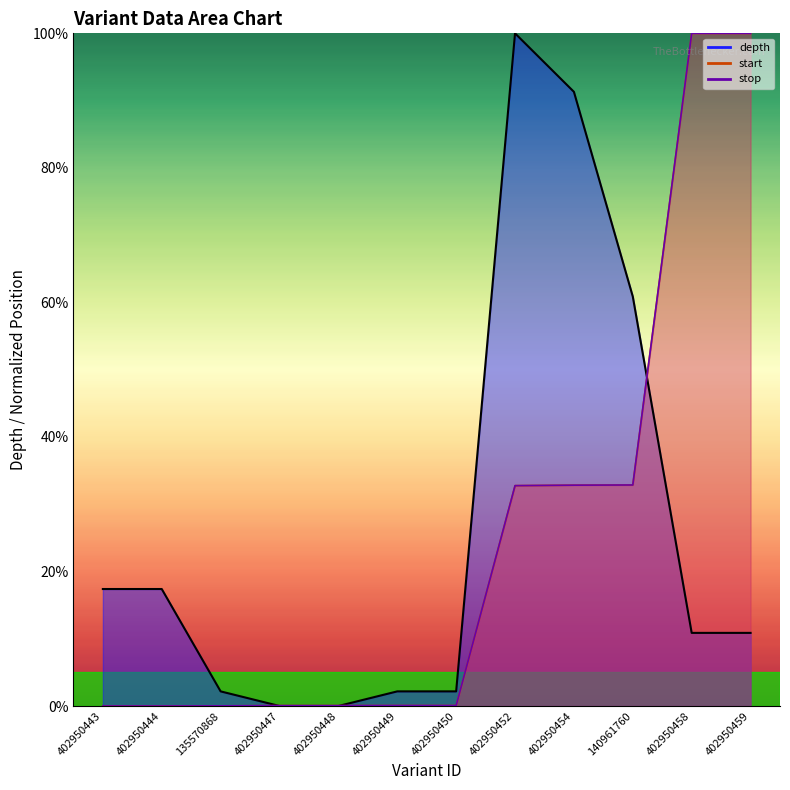

What is the difference between the second highest and minimum values in the start series?

100.0